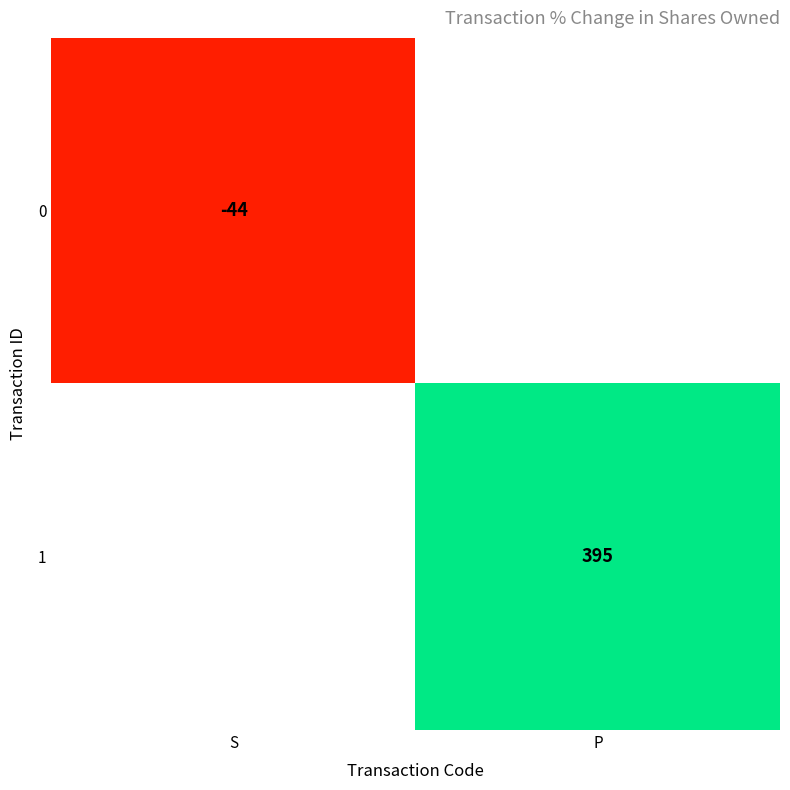

What is the smallest value displayed?

-44.0